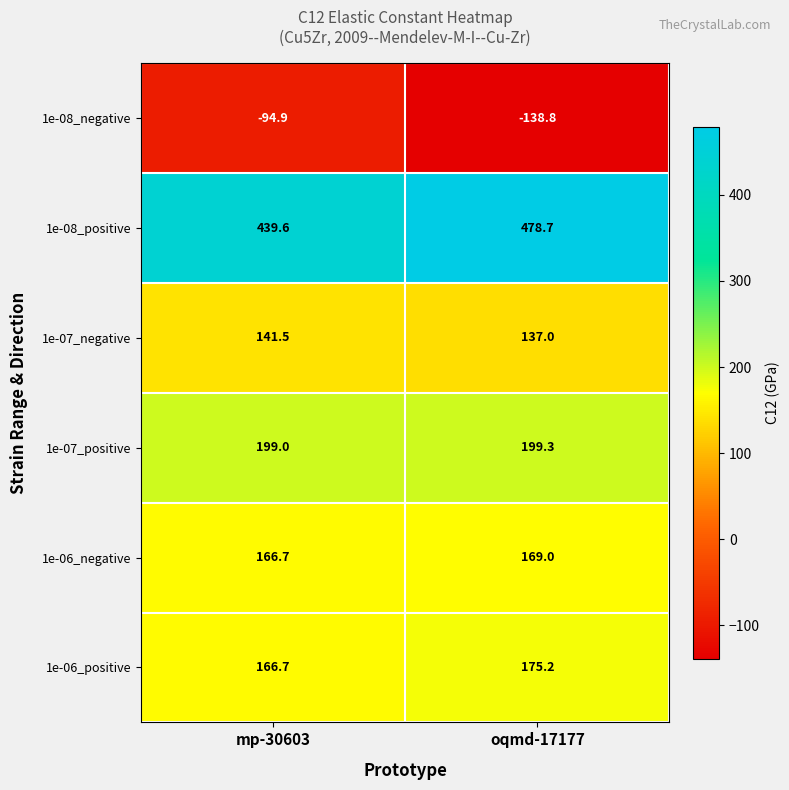

Which series has the widest spread of values?

1e-08_negative